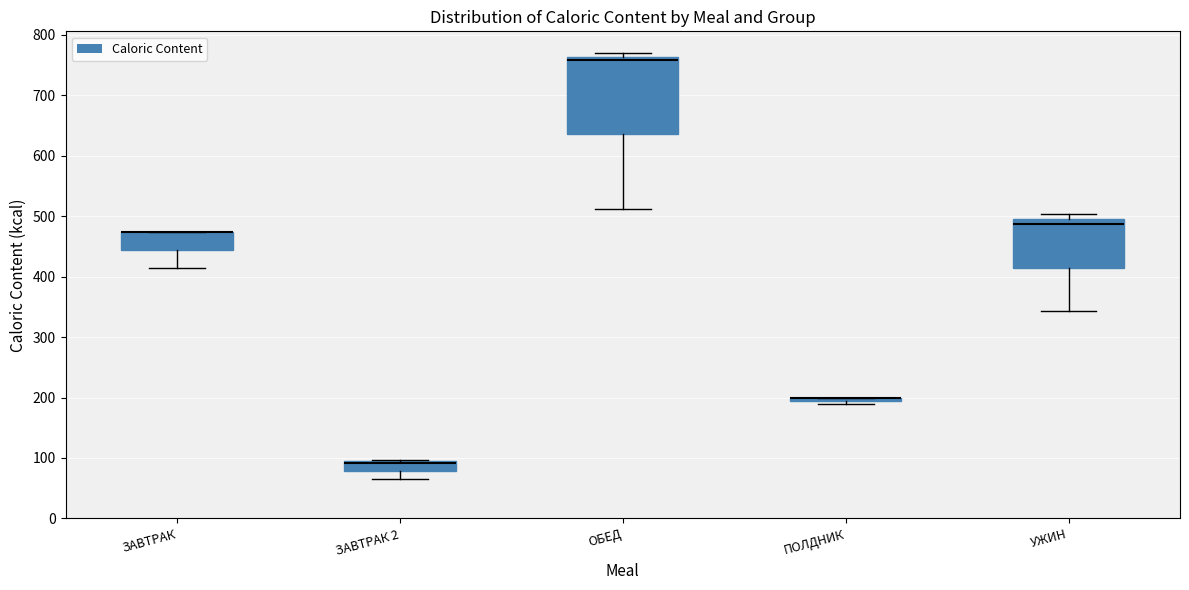

Reading left to right, read every box against the y-axis: the position of its median line, the range the box covers, and the ends of its whiskers. The values are not printed on the chart, so give them approximately, as read against the axis.

ЗАВТРАК: median 470 (drawn on the box's upper edge), box 440 to 470, whiskers 410 to 470
ЗАВТРАК 2: median 90 (drawn on the box's upper edge), box 80 to 90, whiskers 70 to 100
ОБЕД: median 760 (just below the box's upper edge), box 640 to 760, whiskers 510 to 770
ПОЛДНИК: box collapsed to a line at 200, whiskers 190 to 200
УЖИН: median 490 (just below the box's upper edge), box 410 to 490, whiskers 340 to 500